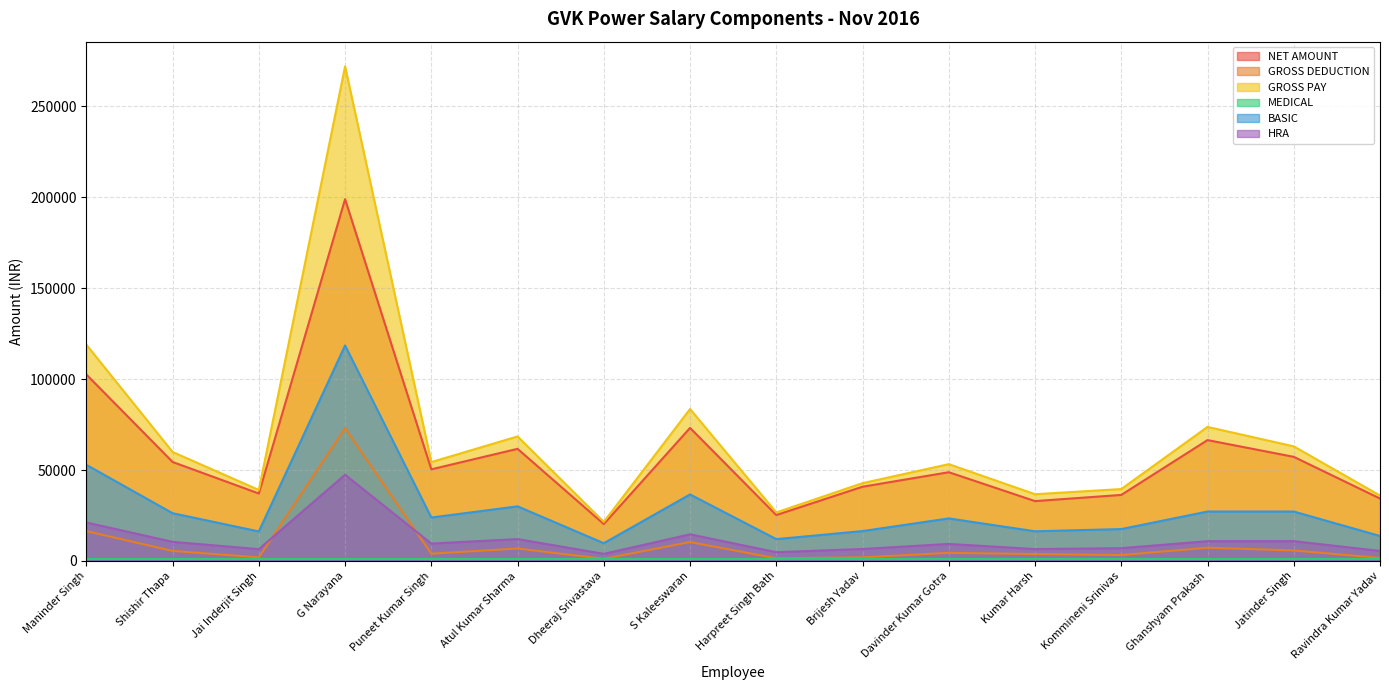

How many values in the NET AMOUNT series are below 50378?

8